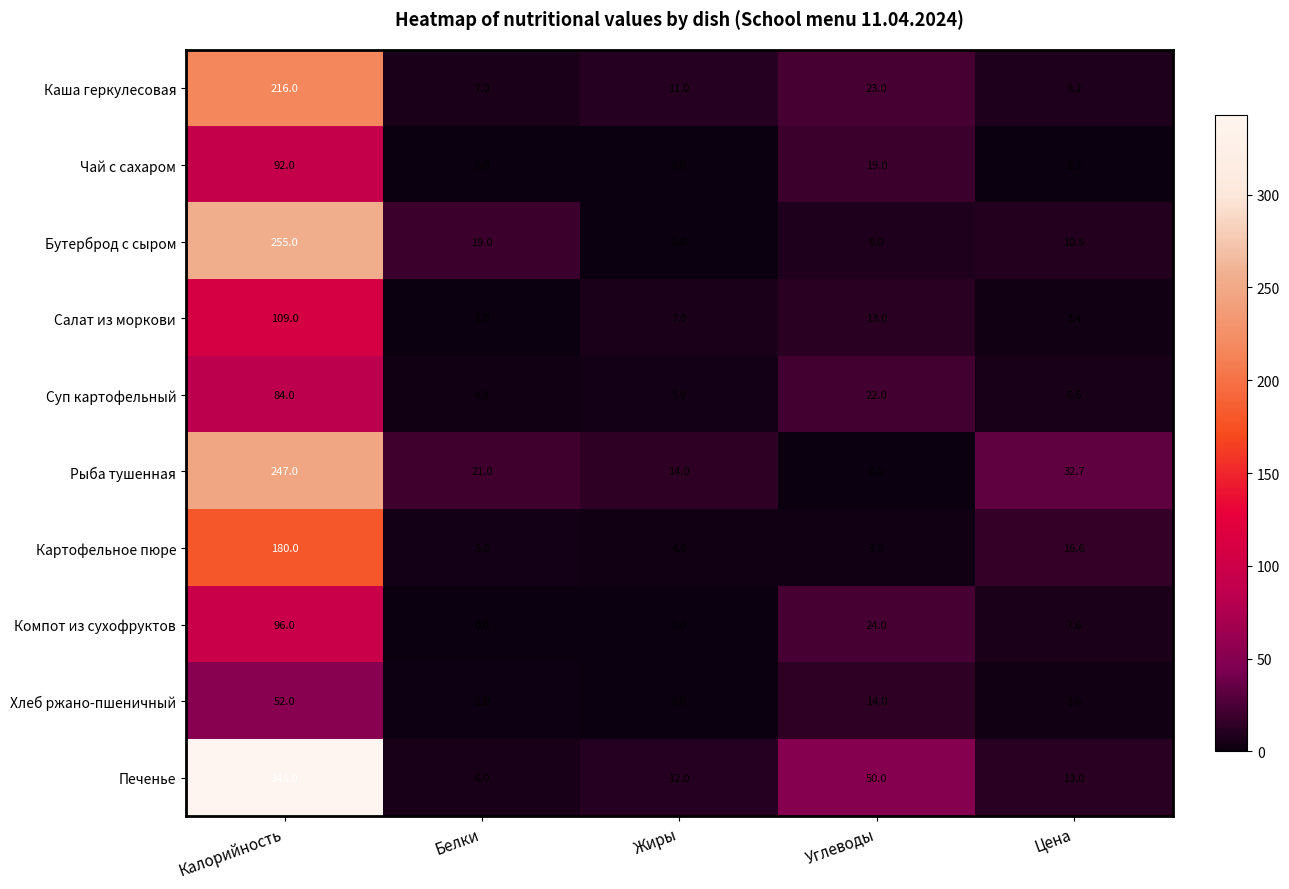

At which category does the chart reach its peak across all series?

Калорийность